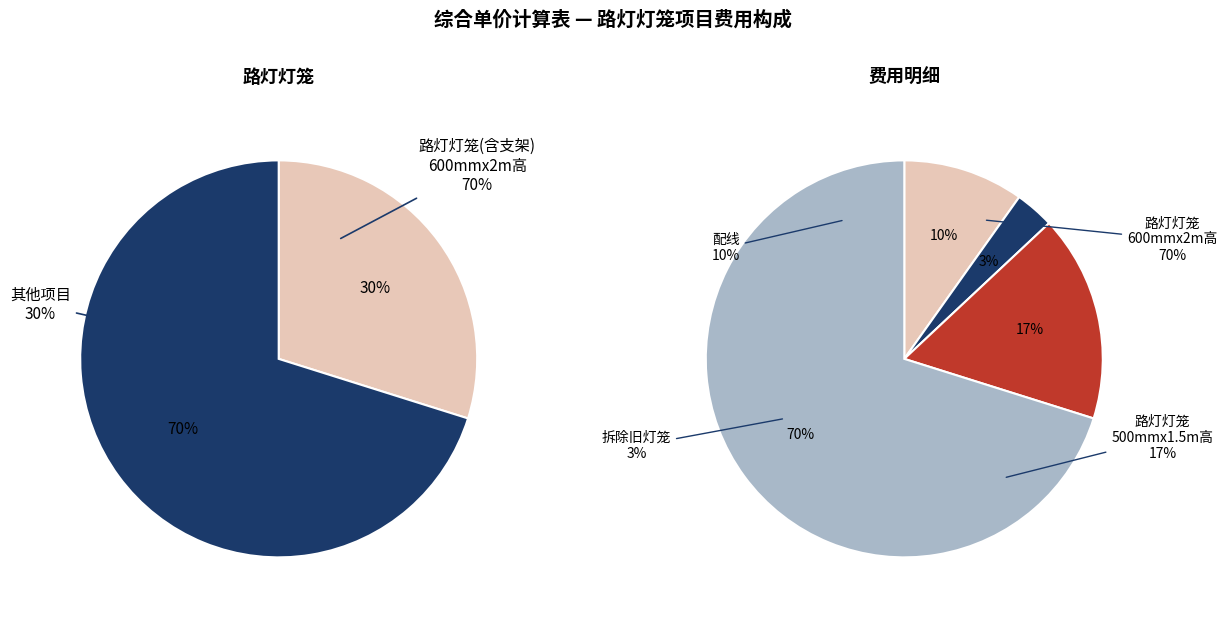

To the nearest percent, what portion does 拆除旧灯笼 represent?

3%